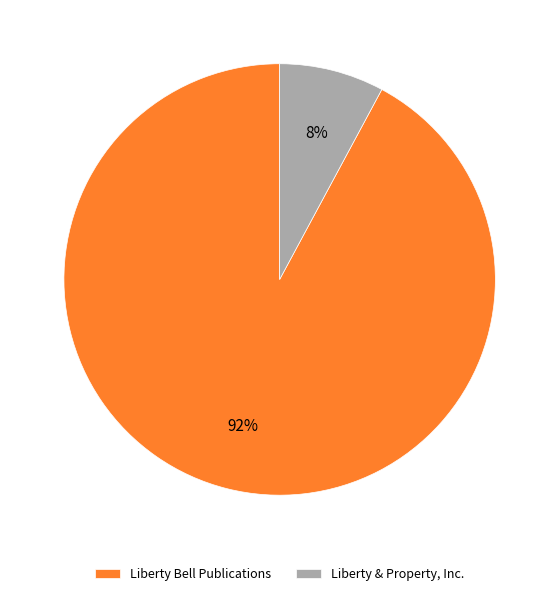

Rank the categories by value from highest to lowest.

Liberty Bell Publications, Liberty & Property, Inc.